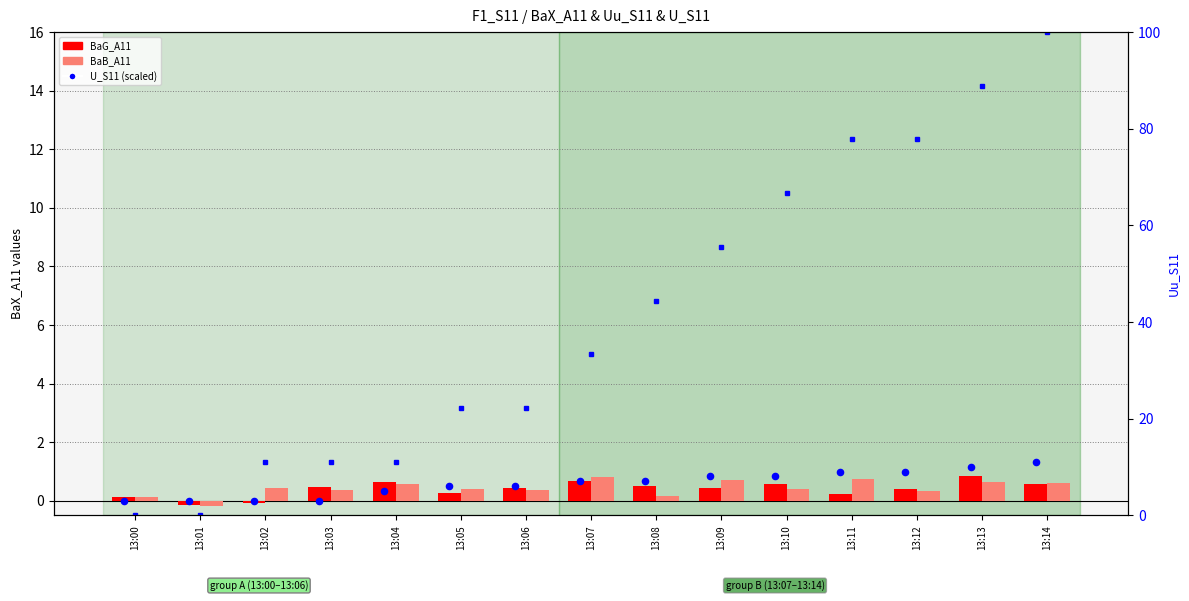

Which series contains the lowest Y value?

BaB_A11